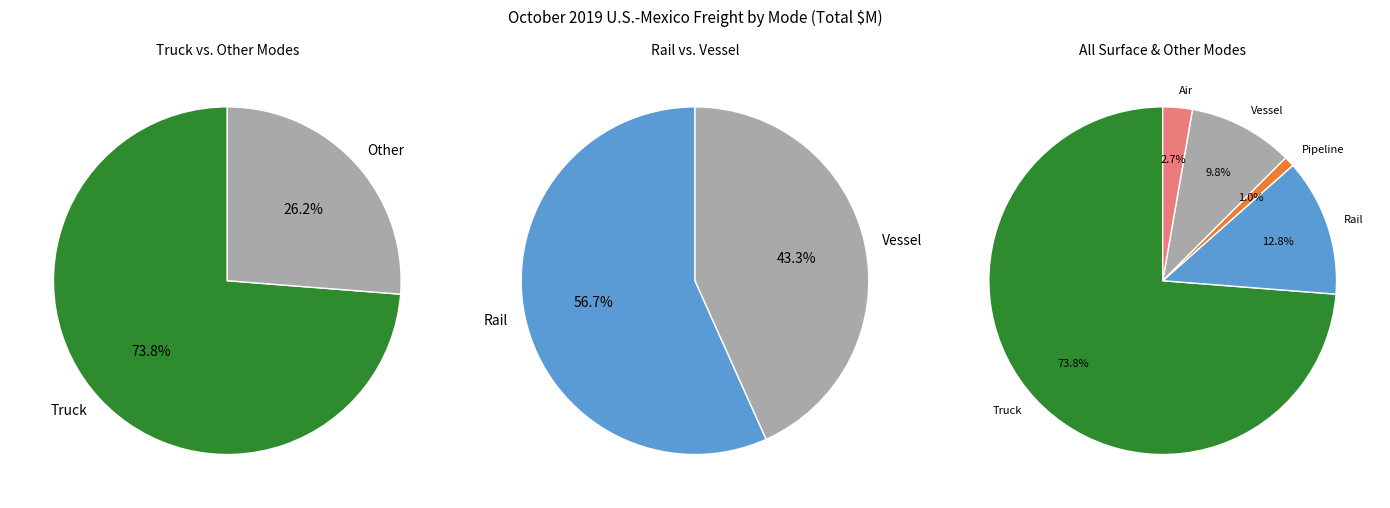

Which has a higher value, Truck or Pipeline?

Truck